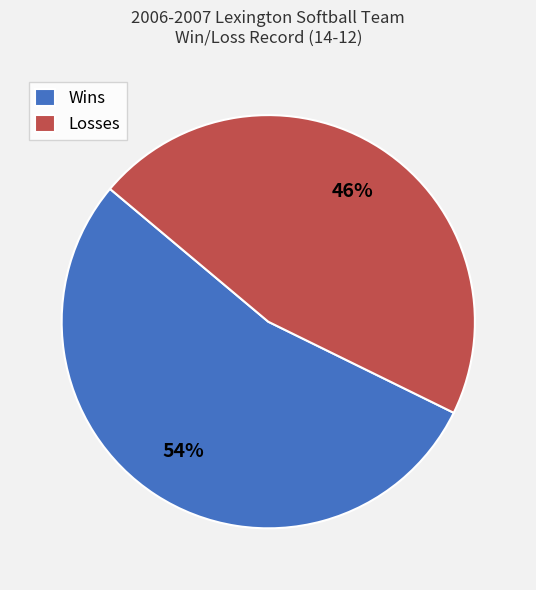

How many segments does this pie chart have?

2